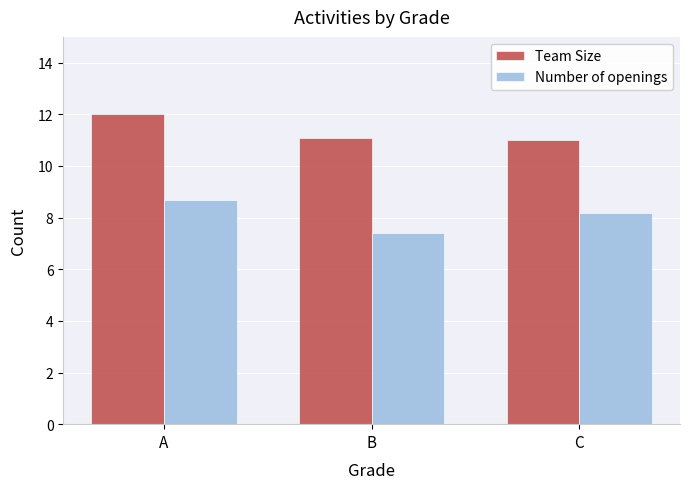

What is the sum of all Number of openings values?

24.2